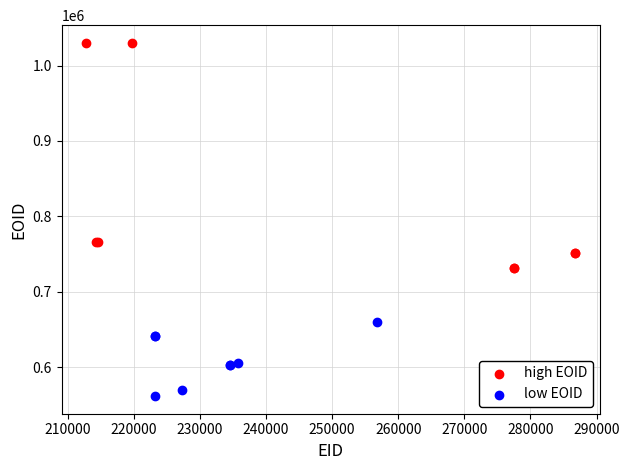

Which series contains the lowest Y value?

low EOID